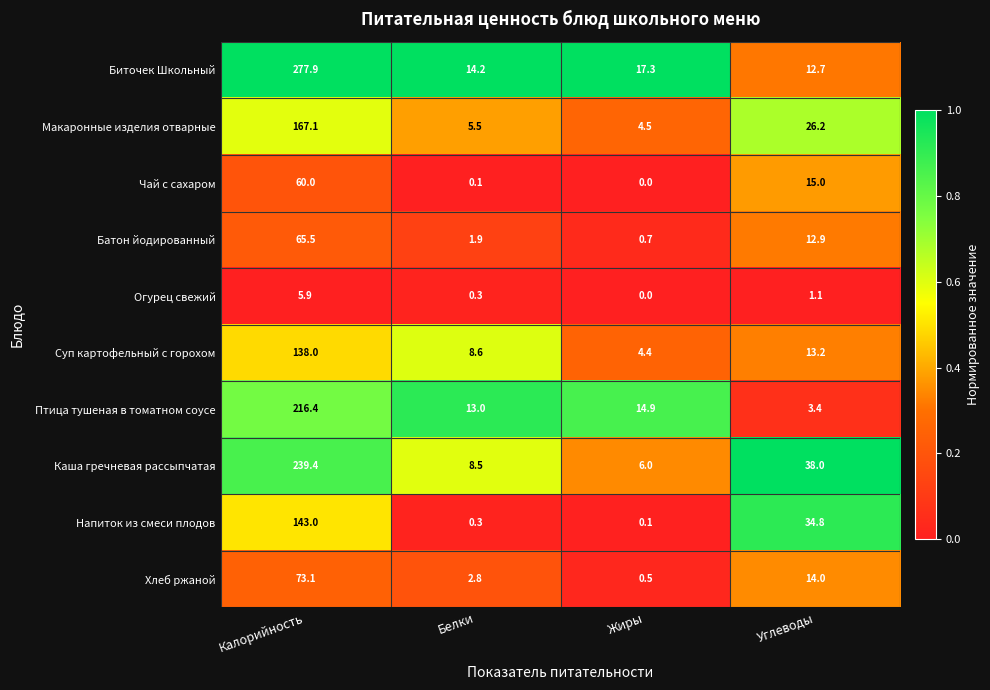

What is the difference between the Макаронные изделия отварные values at Углеводы and Белки?

20.7